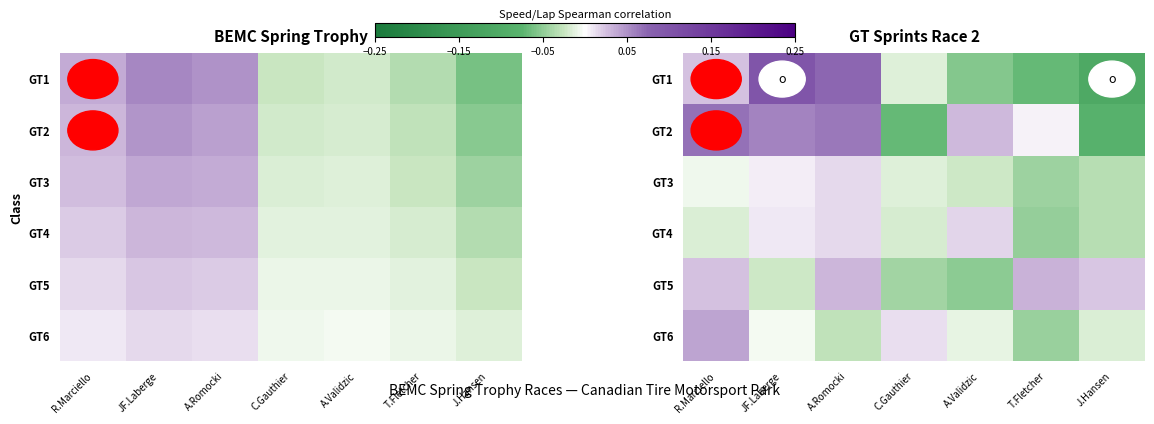

Which has a higher value, R.Marciello or T.Fletcher?

R.Marciello